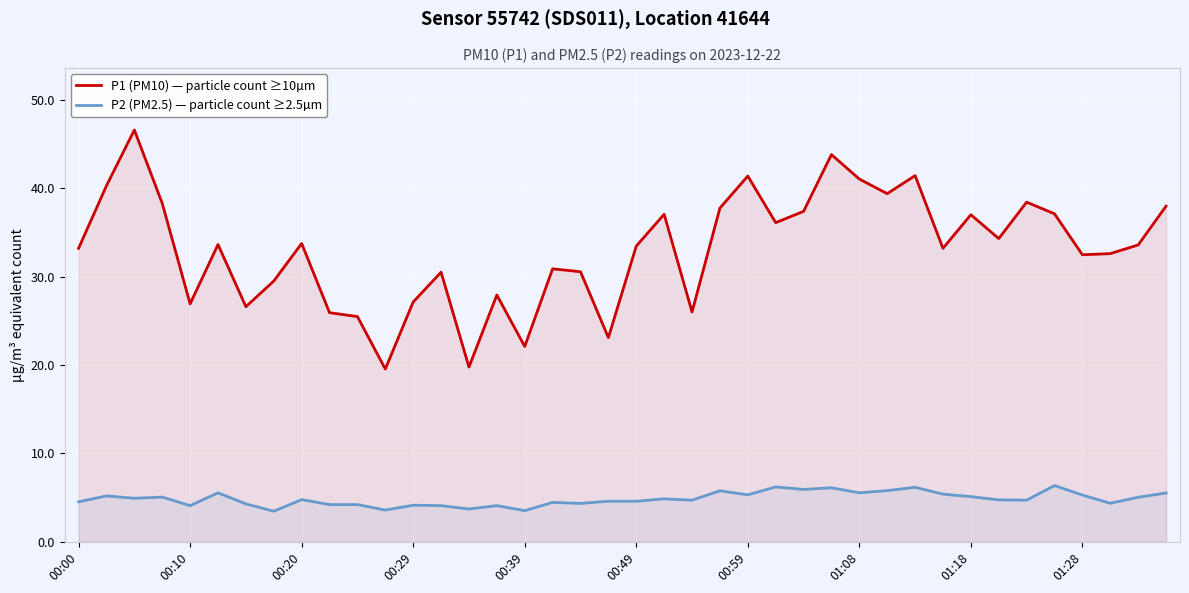

Is the value of P1 (PM10) — particle count ≥10µm at 19 greater than the value of P2 (PM2.5) — particle count ≥2.5µm at 17?

Yes